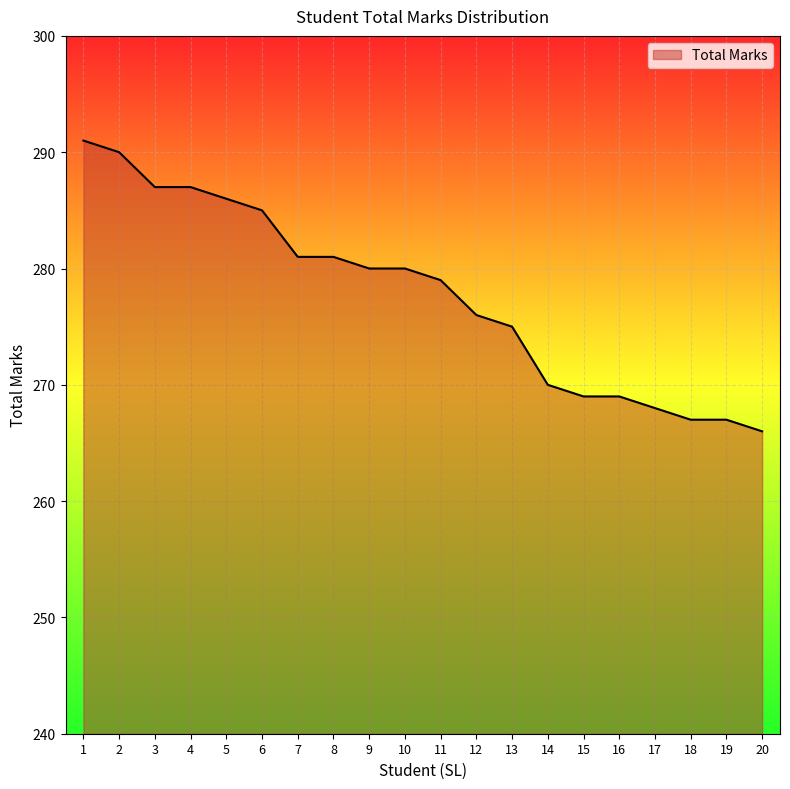

What is the minimum value shown in the chart?

266